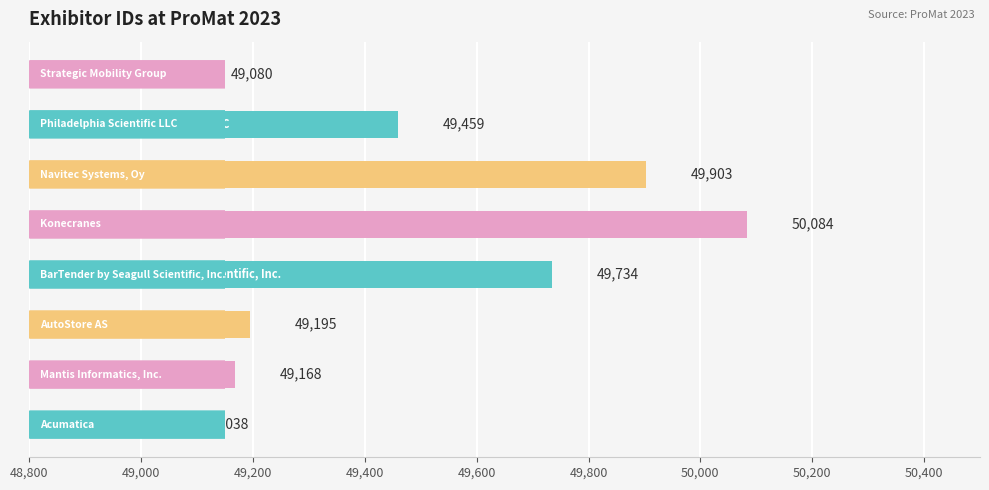

What is the smallest value displayed?

49038